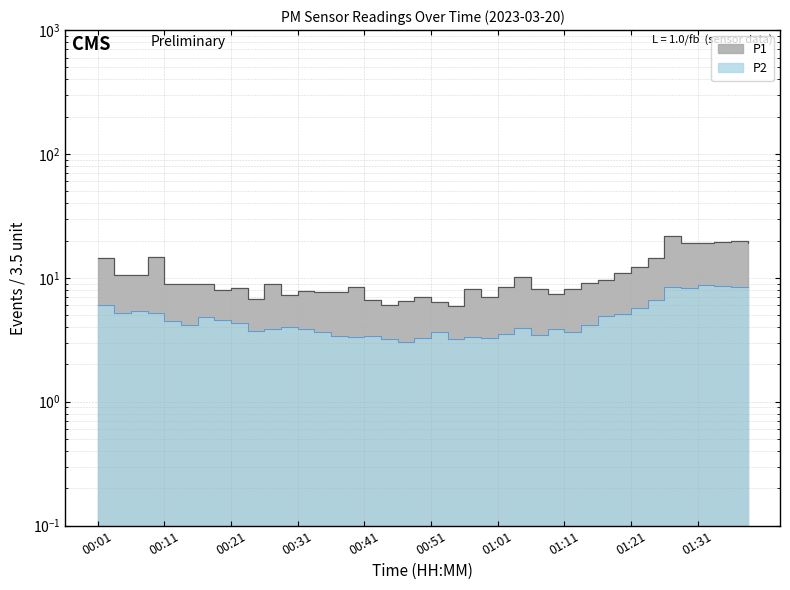

Which label corresponds to the smallest value in the chart?

00:46